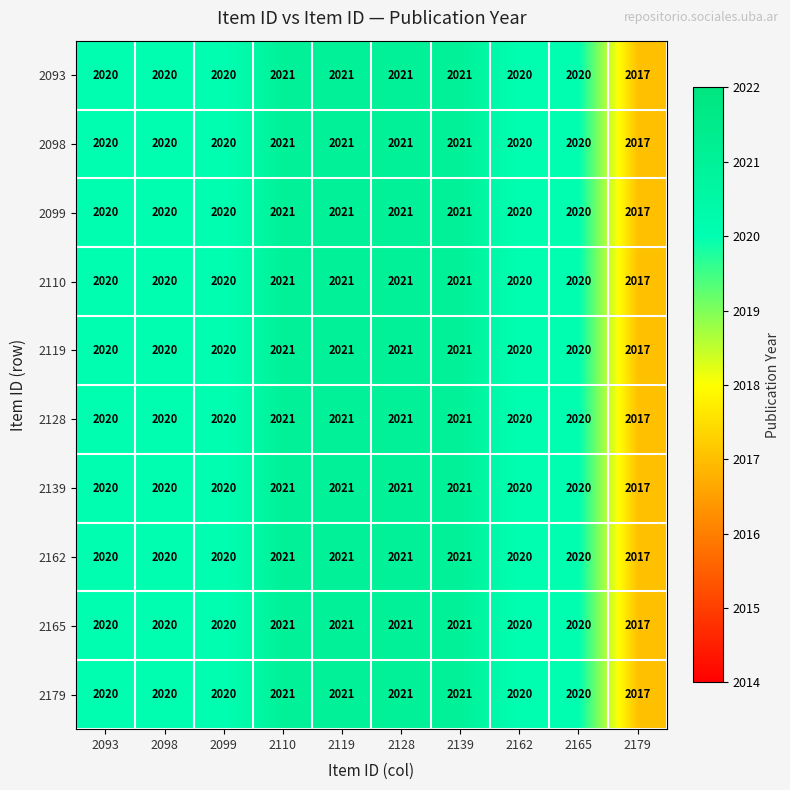

True or false: 2162 has a value of 2021 at 2110.

True